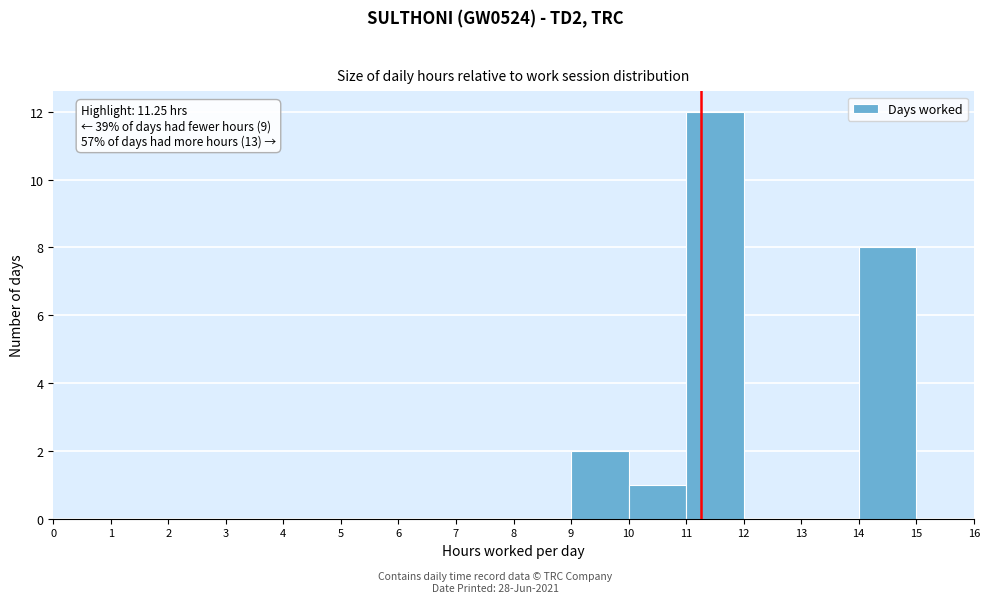

Over which range of the x-axis is the bar tallest?

11 to 12